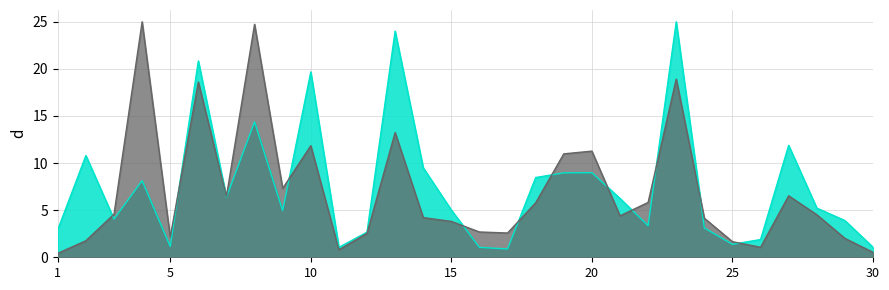

Reading left to right, transcribe all the data shown in this chart.

Total Docs. (3years): 1=2.9	2=10.8	3=4.1	4=8.1	5=1.2	6=20.8	7=6.4	8=14.4	9=5.0	10=19.7	11=1.1	12=2.7	13=24.0	14=9.5	15=5.0	16=1.1	17=0.9	18=8.5	19=9.0	20=9.0	21=6.2	22=3.4	23=25.0	24=3.1	25=1.4	26=1.9	27=11.9	28=5.2	29=3.9	30=1.1
Total Refs.: 1=0.4	2=1.8	3=4.6	4=25.0	5=2.1	6=18.6	7=6.5	8=24.7	9=7.3	10=11.8	11=0.8	12=2.5	13=13.2	14=4.2	15=3.8	16=2.7	17=2.6	18=5.8	19=11.0	20=11.3	21=4.4	22=5.8	23=18.9	24=4.1	25=1.7	26=1.1	27=6.5	28=4.5	29=2.0	30=0.5